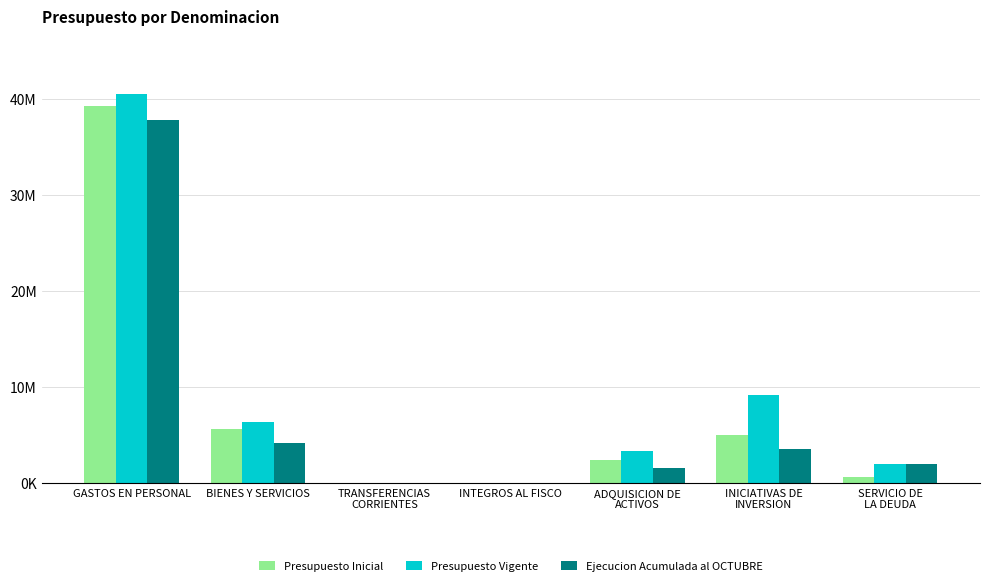

Does the chart contain stacked bars?

No